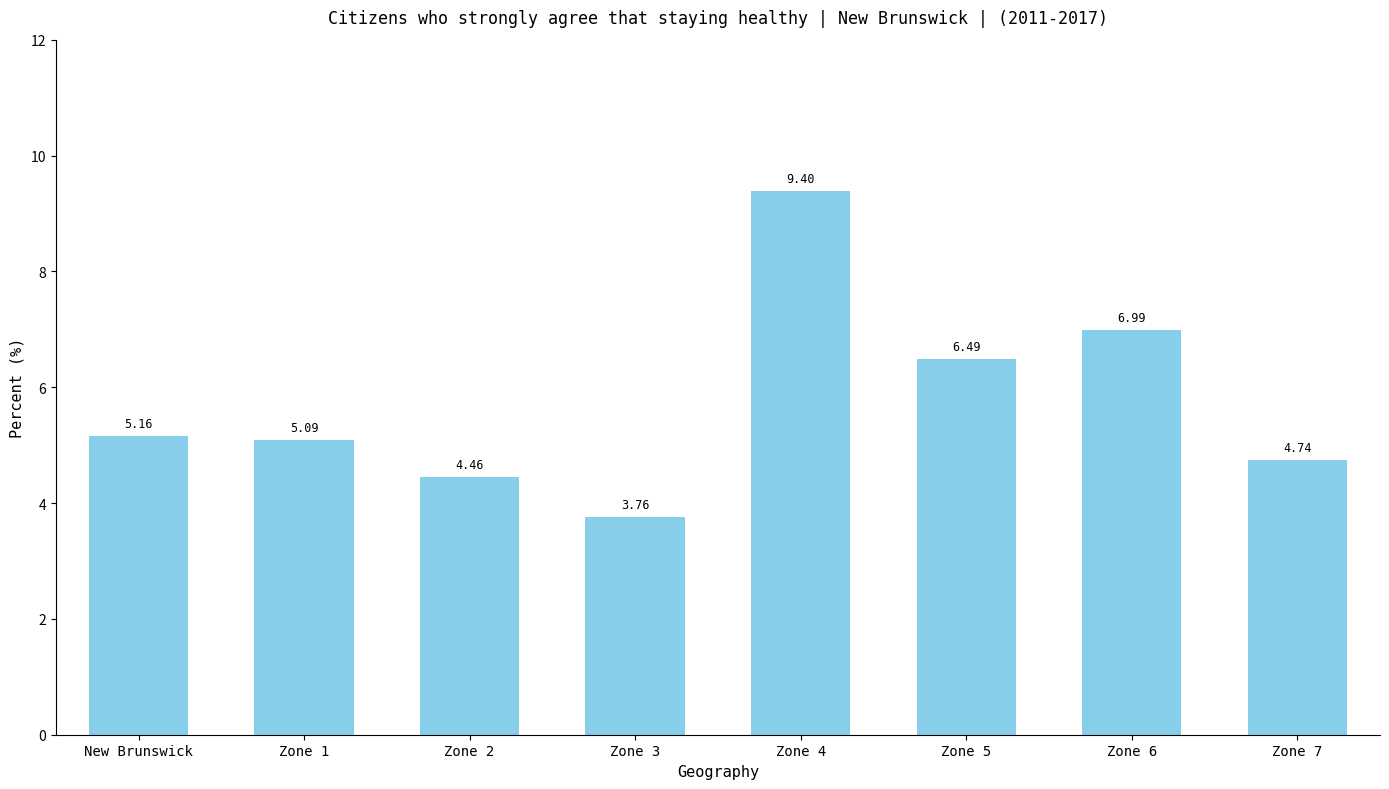

Between Zone 5 and Zone 7, which is larger?

Zone 5